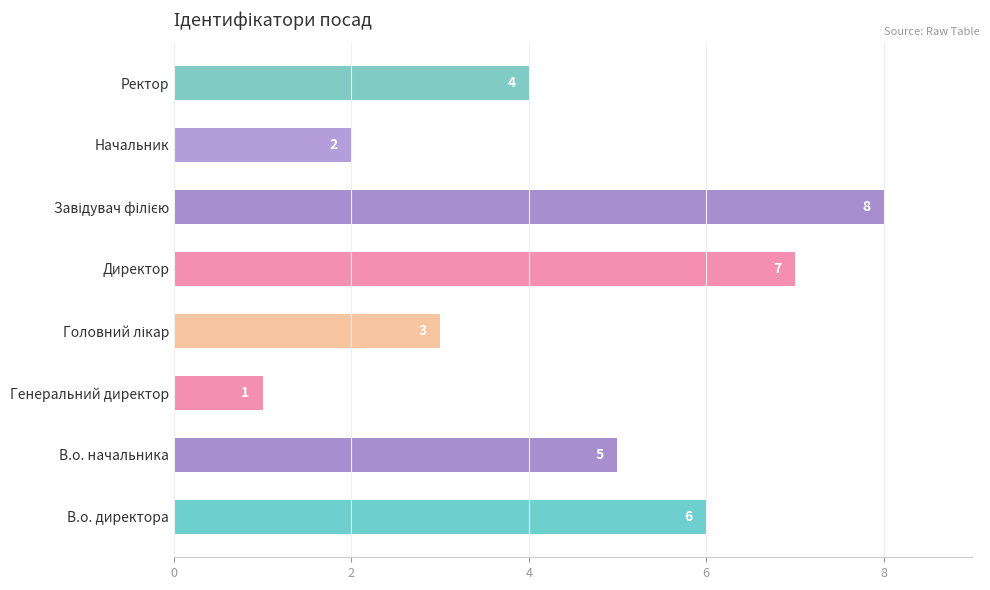

At which category does the chart reach its minimum across all series?

Генеральний директор